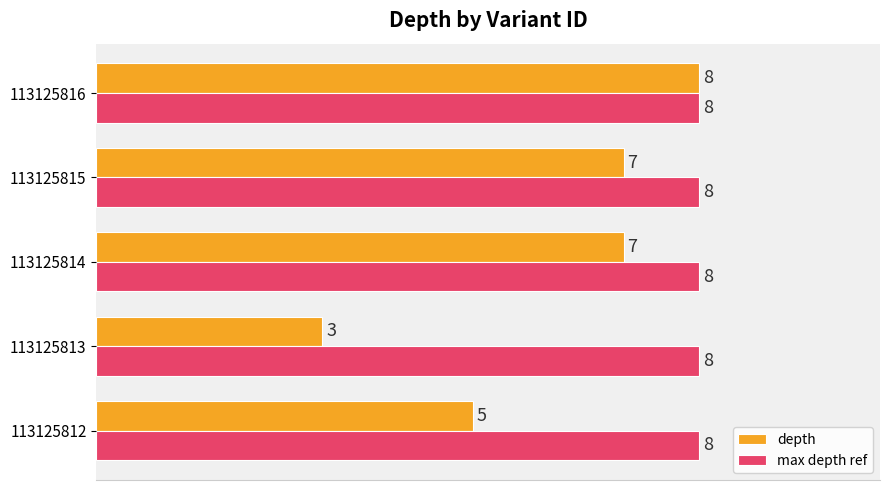

What is the sum of all max depth ref values?

40